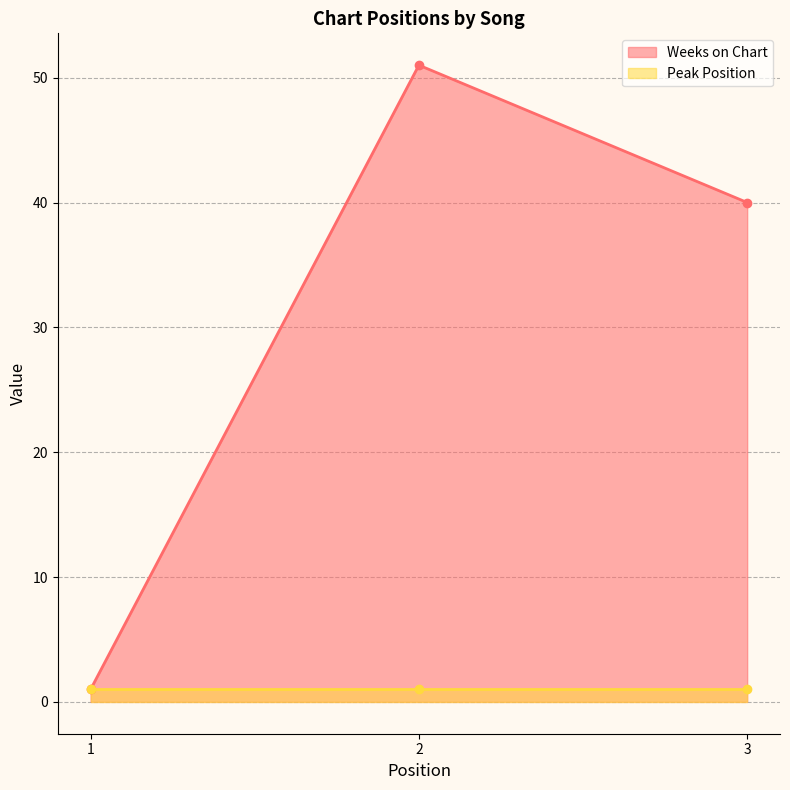

List the labels in order of value, largest first.

2, 3, 1